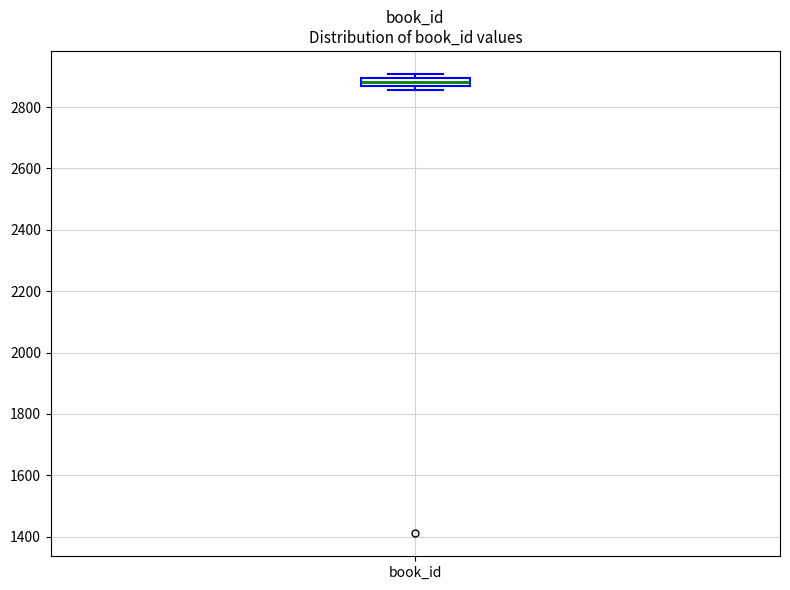

Where does the median line of the box for book_id sit on the y-axis? The values are not printed on the chart, so give them approximately, as read against the axis.

2880